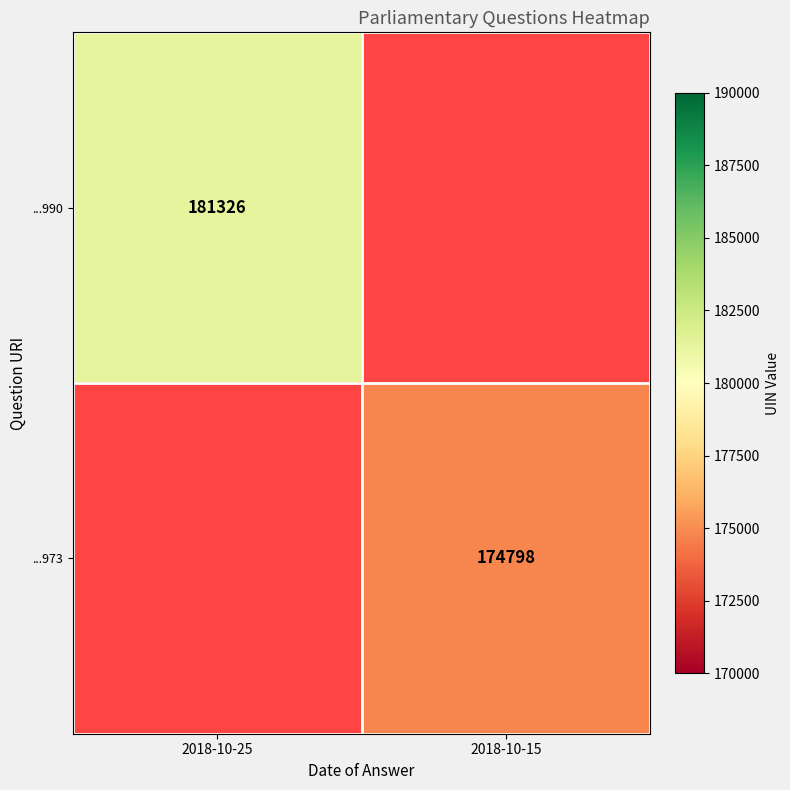

Count the number of data series in this chart.

2